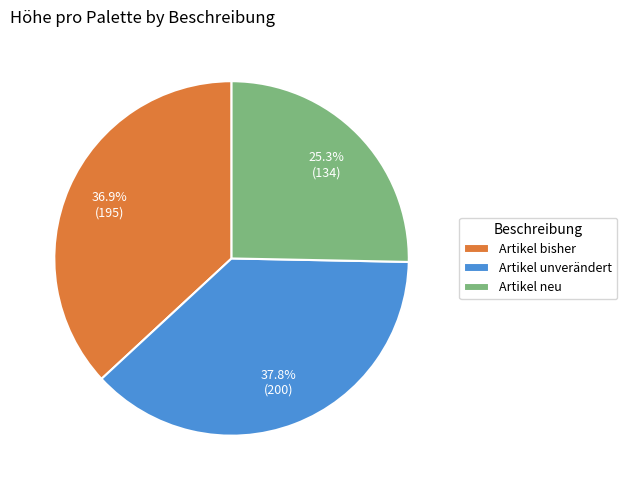

Does Artikel neu account for over 50% of the chart?

No